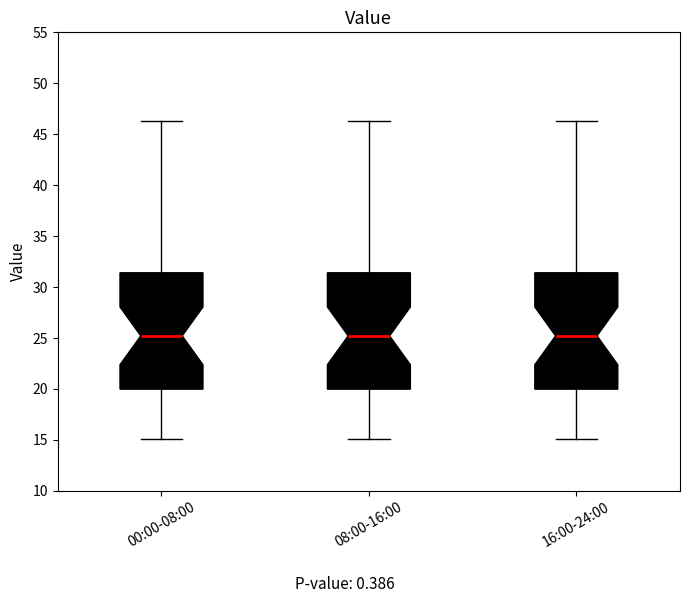

Where does the median line of the box for 16:00-24:00 sit on the y-axis? The values are not printed on the chart, so give them approximately, as read against the axis.

25.0